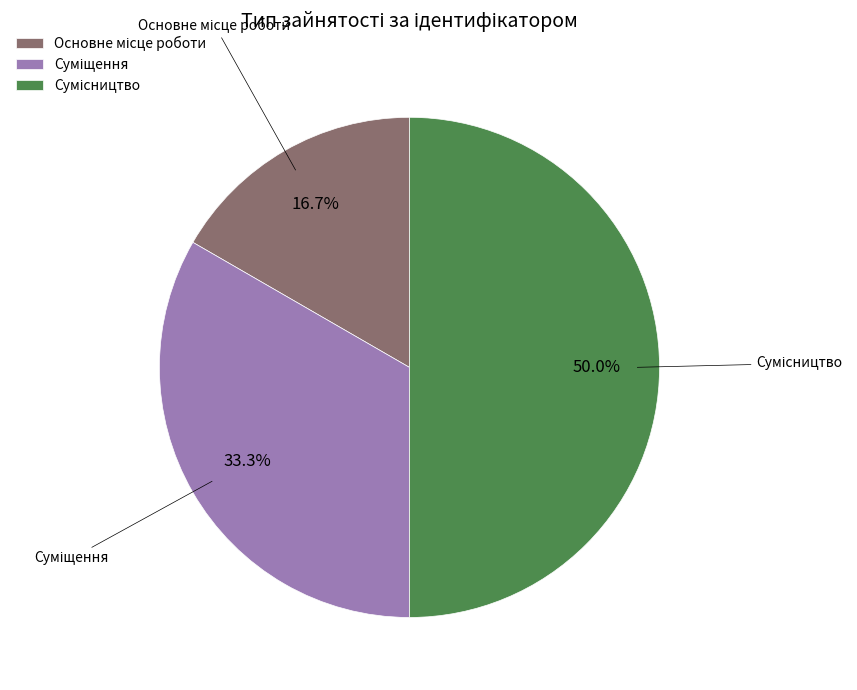

Is there any slice that represents more than half of the pie?

No